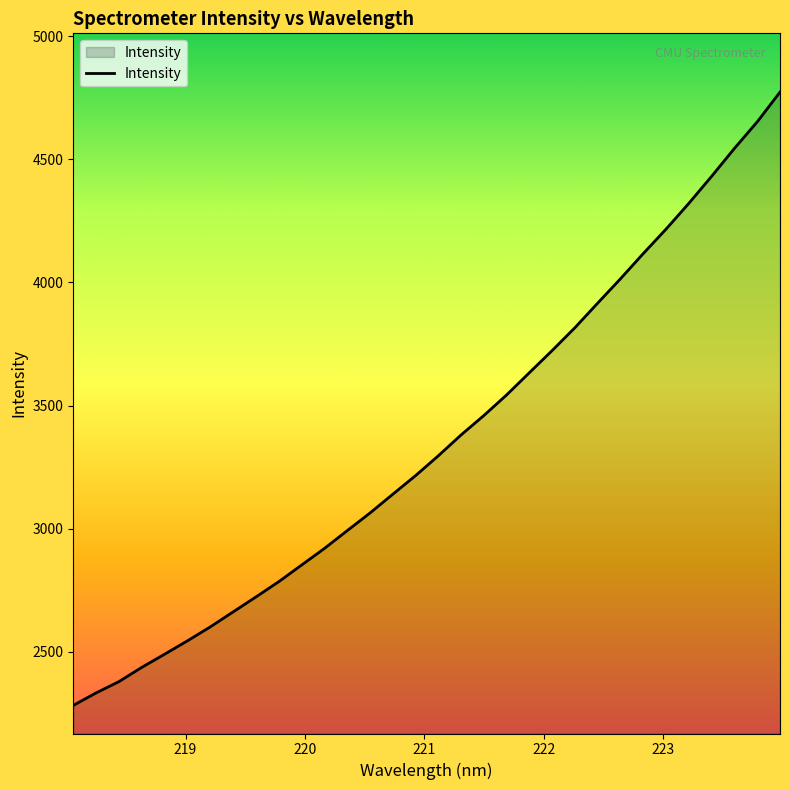

What is the smallest value displayed?

2282.8